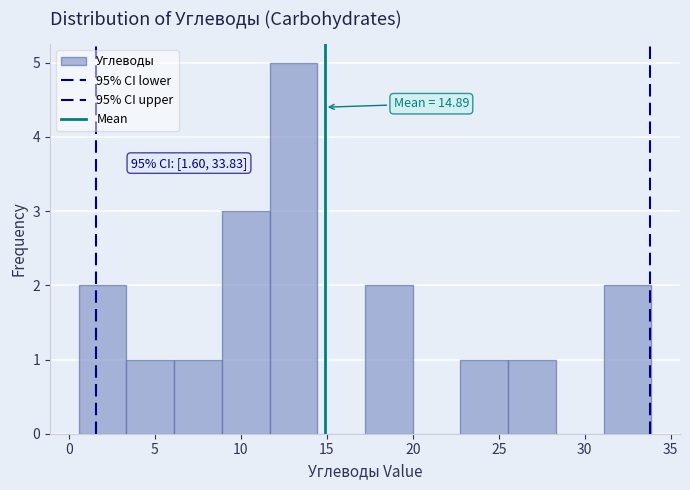

Which range on the x-axis has the tallest bar?

11.5 to 14.5